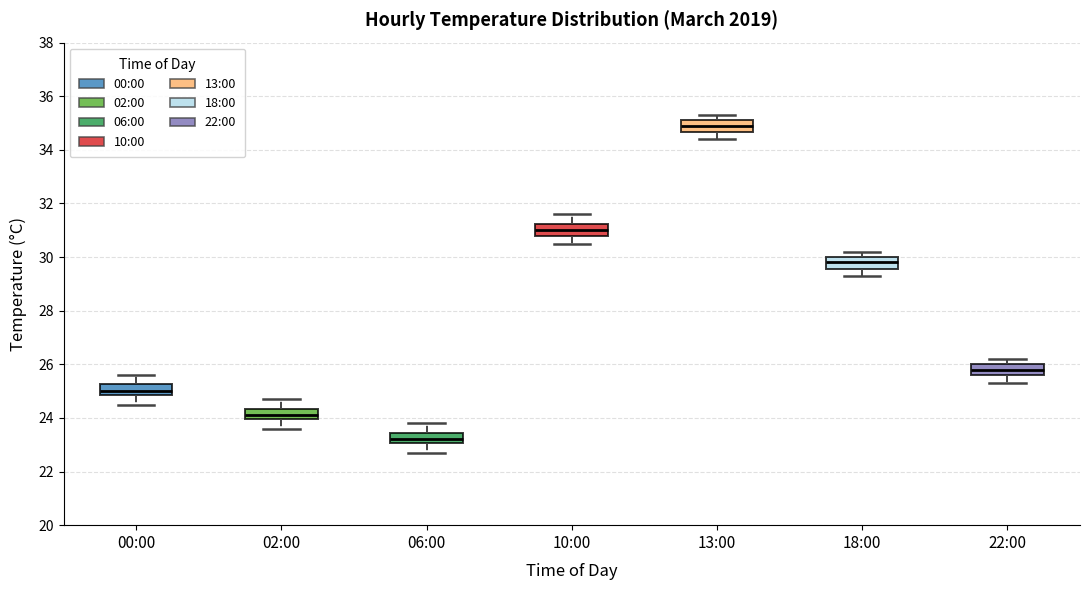

Reading left to right, read every box against the y-axis: the position of its median line, the range the box covers, and the ends of its whiskers. The values are not printed on the chart, so give them approximately, as read against the axis.

00:00: median 25.0, box 24.8 to 25.2, whiskers 24.6 to 25.6
02:00: median 24.2, box 24.0 to 24.4, whiskers 23.6 to 24.8
06:00: median 23.2, box 23.0 to 23.4, whiskers 22.8 to 23.8
10:00: median 31.0, box 30.8 to 31.2, whiskers 30.6 to 31.6
13:00: median 35.0, box 34.6 to 35.2, whiskers 34.4 to 35.4
18:00: median 29.8, box 29.6 to 30.0, whiskers 29.4 to 30.2
22:00: median 25.8, box 25.6 to 26.0, whiskers 25.4 to 26.2